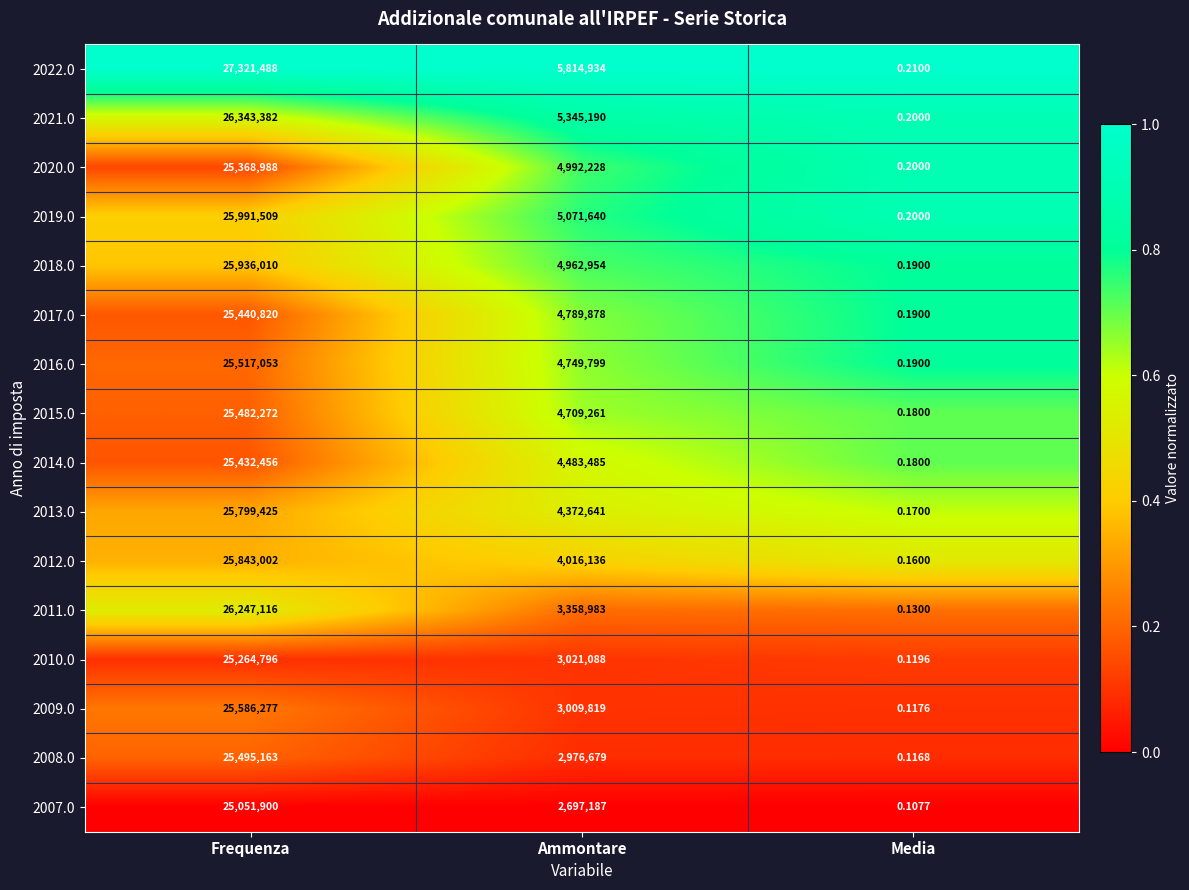

At which label does 2011.0 first exceed 3358983?

Frequenza